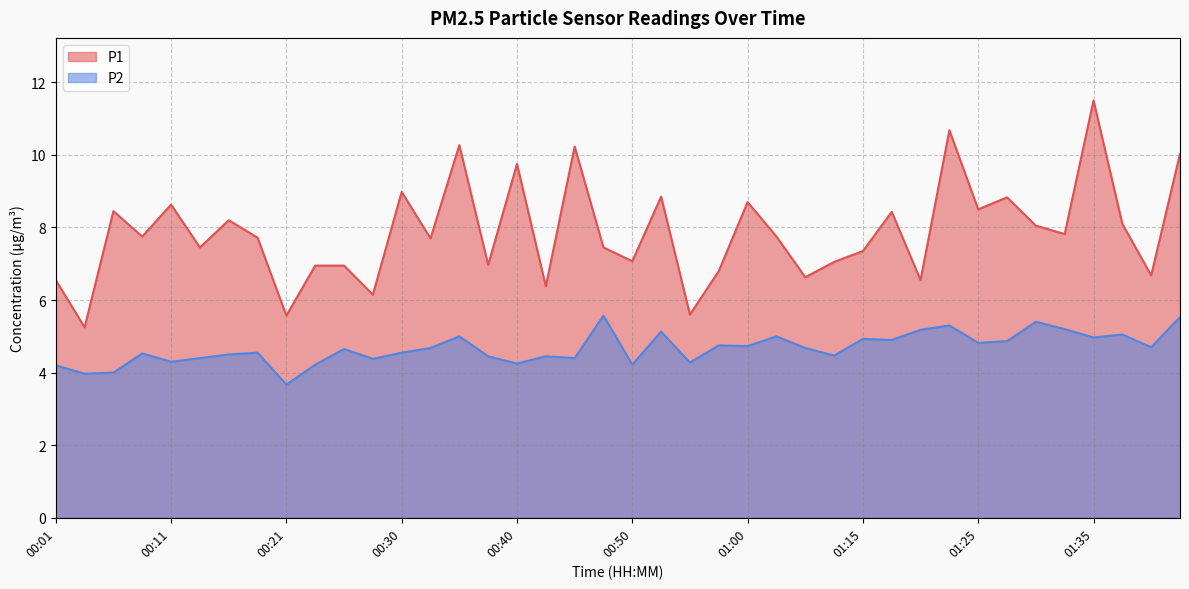

True or false: P2 and P1 cross at least once.

False